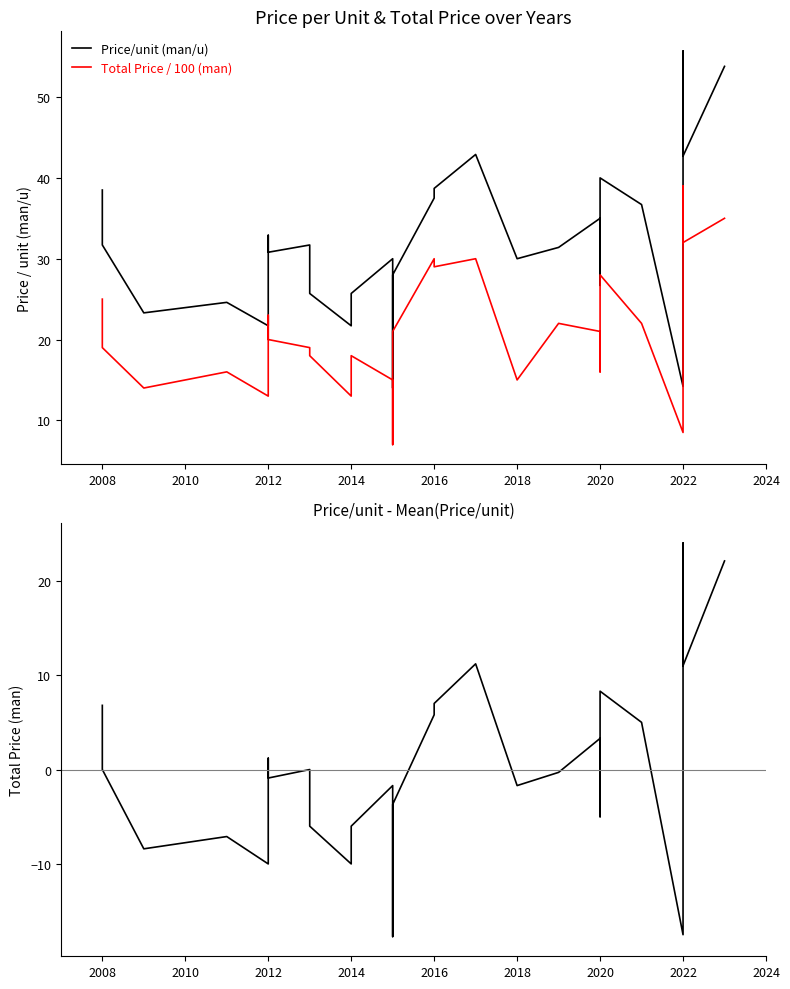

At how many categories does at least one series exceed -13?

28